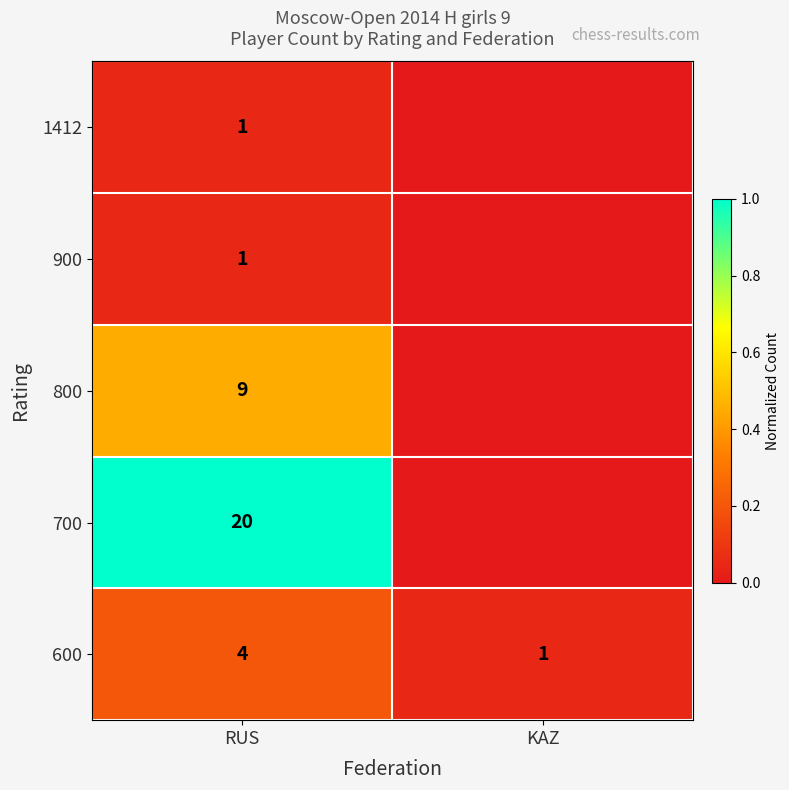

At which category does the chart reach its peak across all series?

RUS